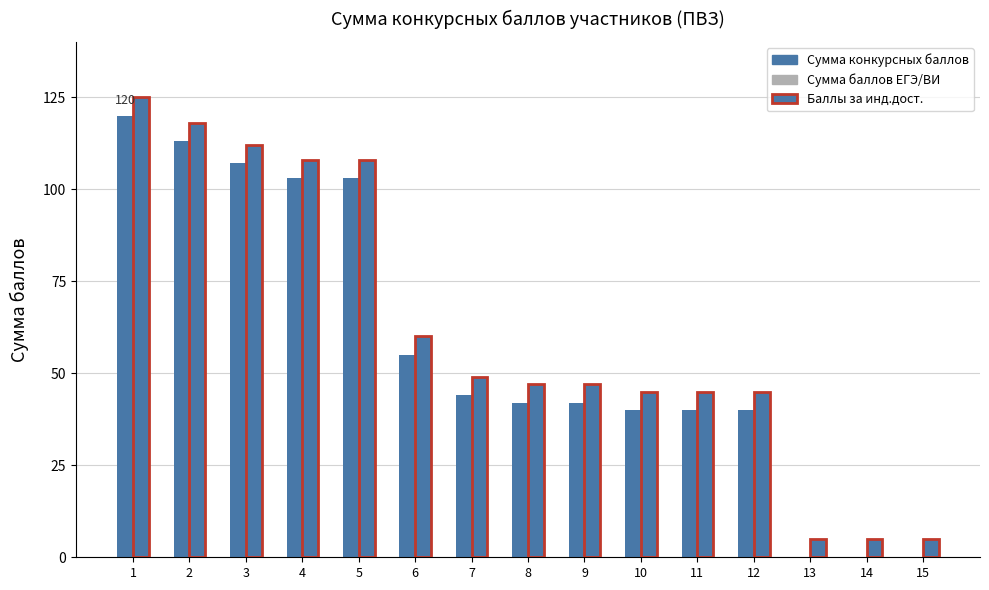

True or false: Баллы за инд.дост. has a value of 108 at 4.

True